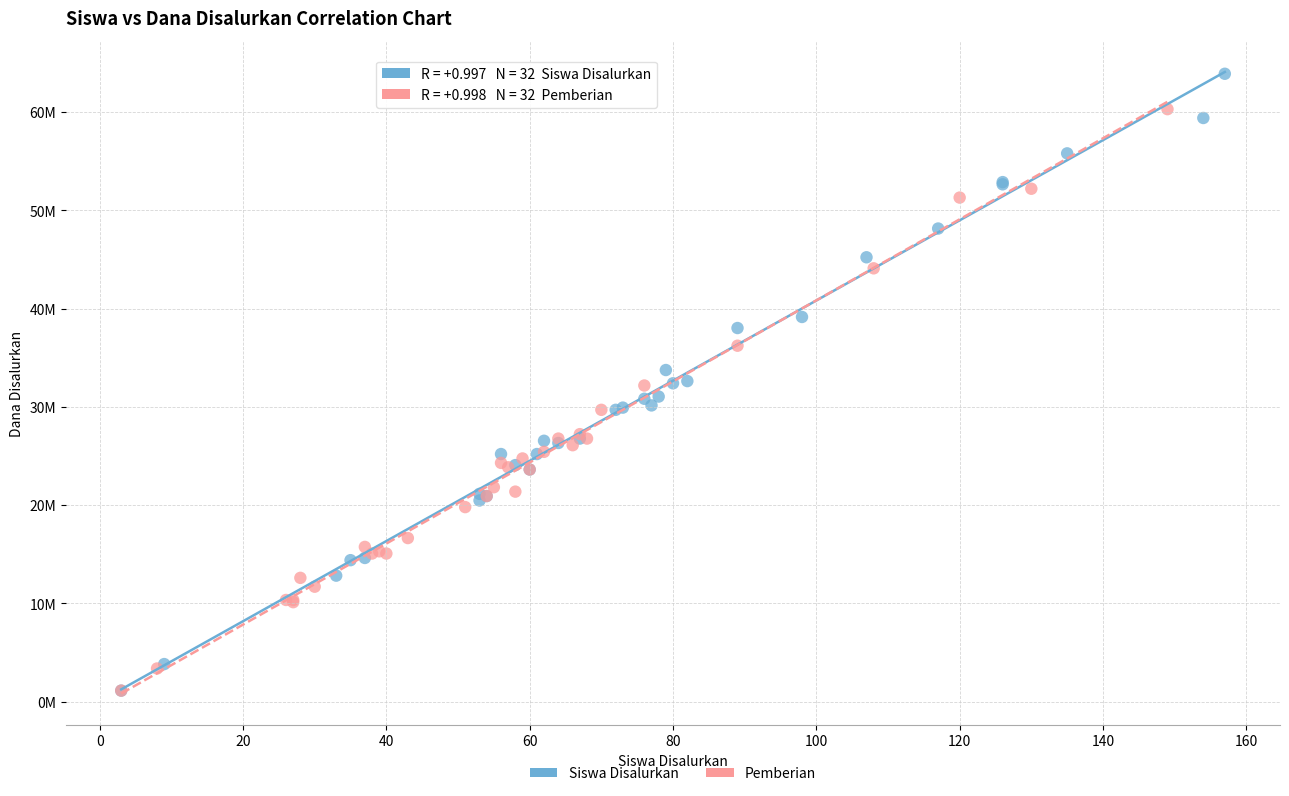

Which series reaches the maximum Y coordinate?

Siswa Disalurkan